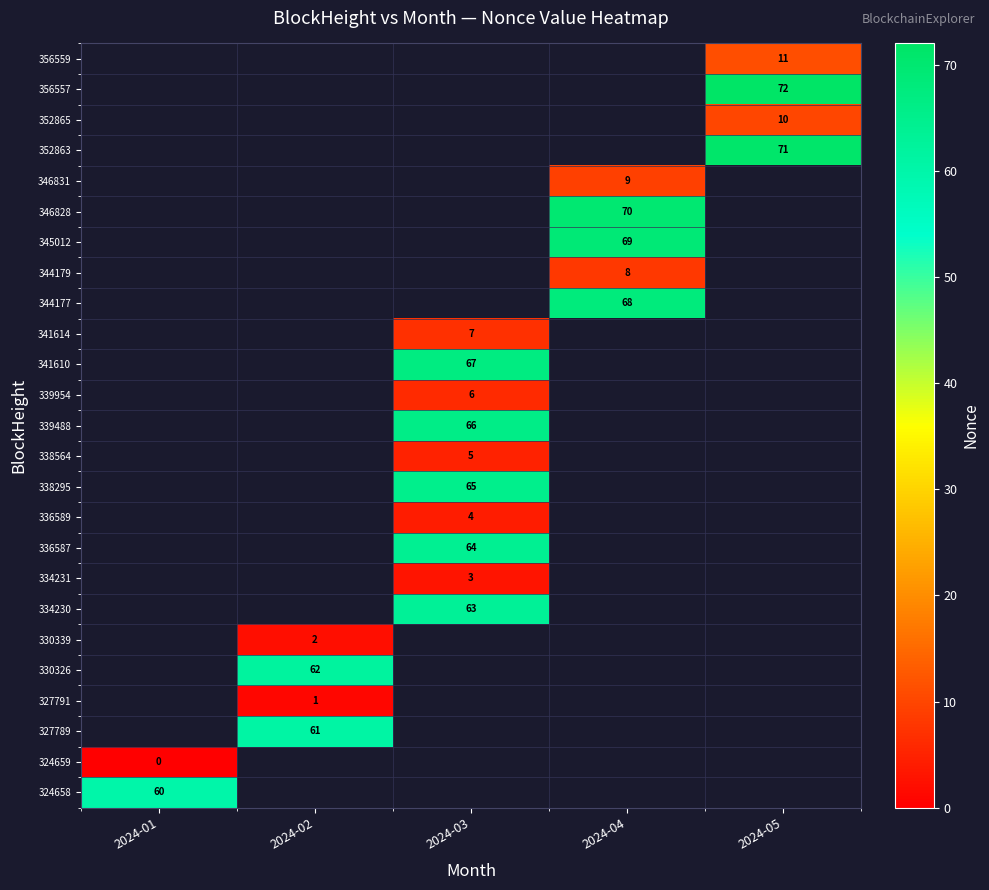

The value of 339488 at 2024-03 is 106. True or false?

False